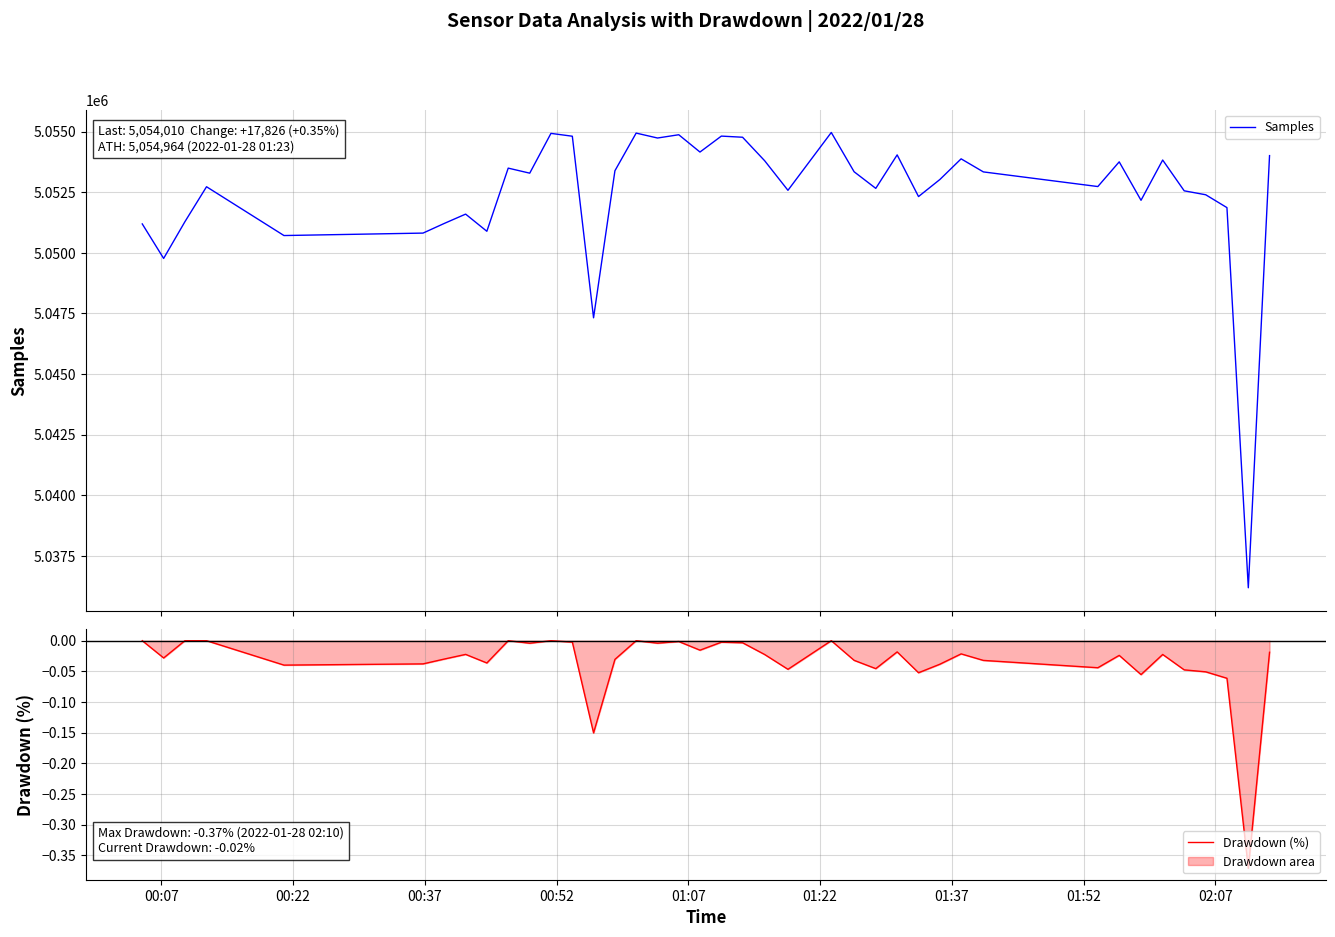

At 15, list the series in order from largest to smallest.

Samples, Drawdown (%)